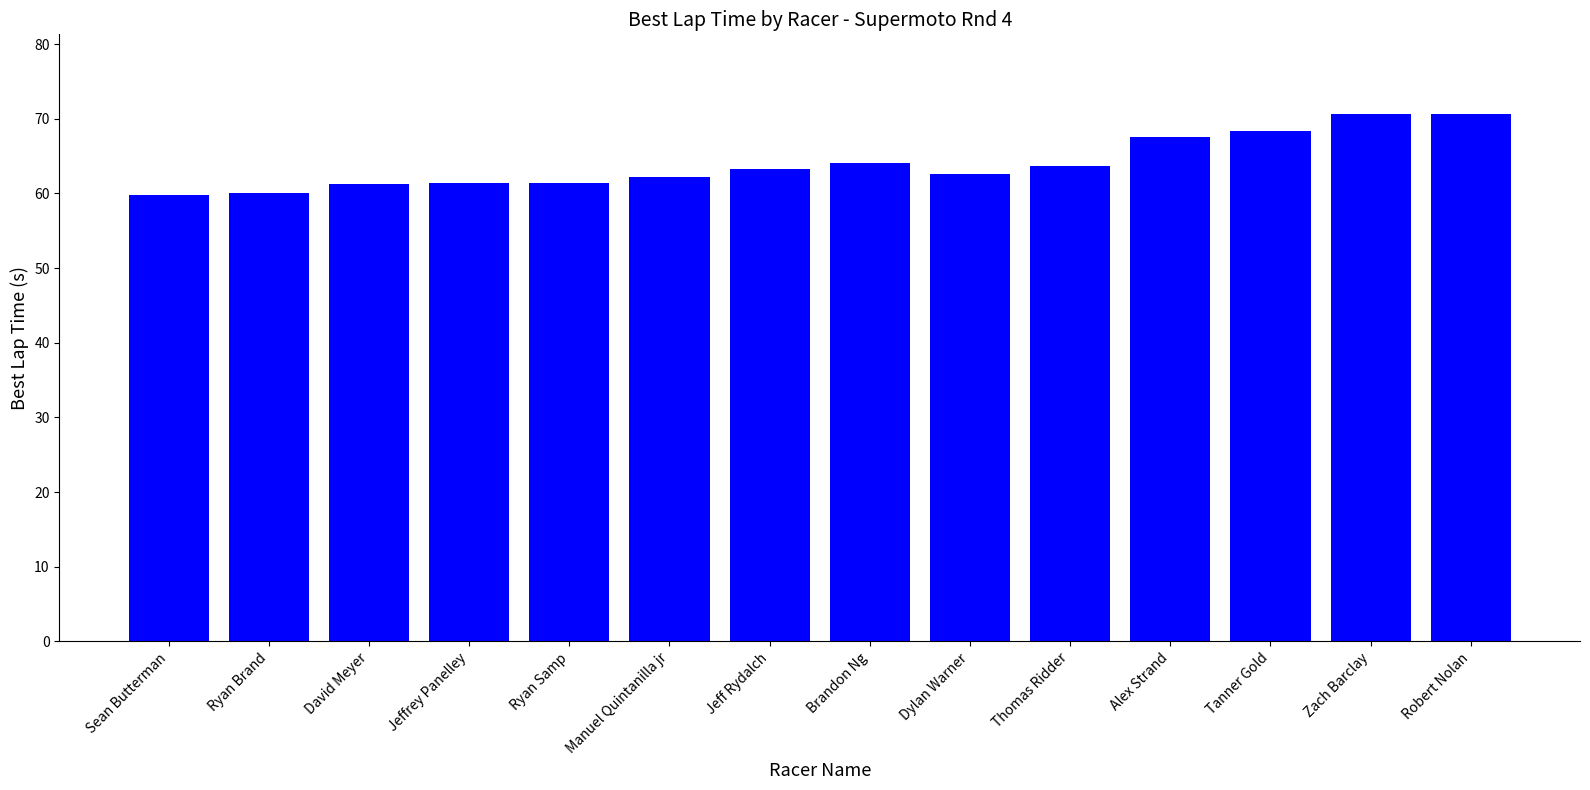

What is the sum of all values?

896.8